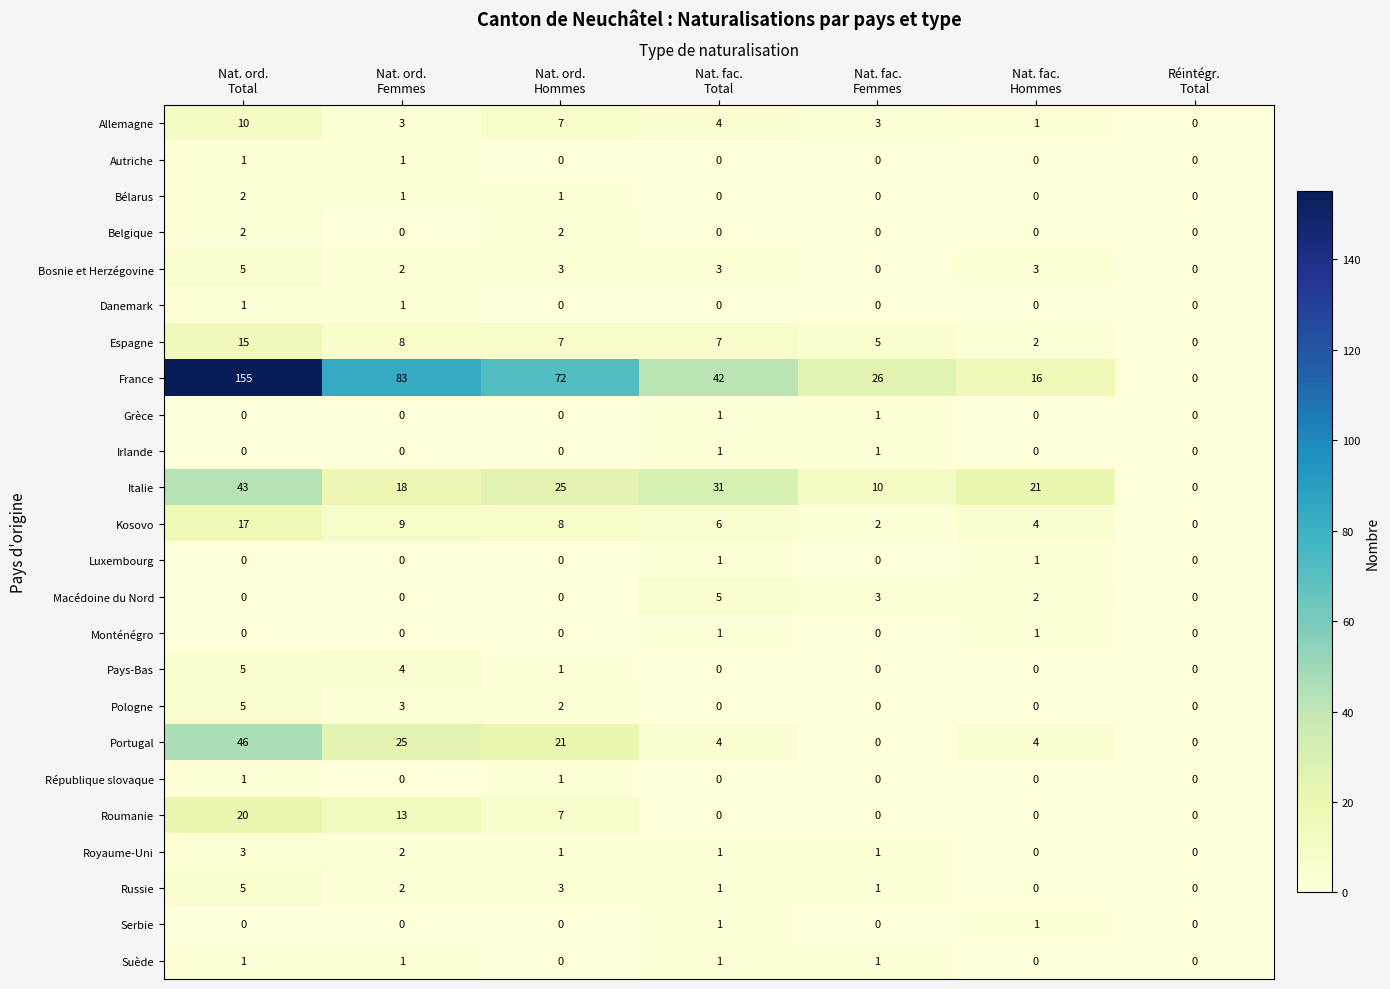

What is the greatest value displayed?

155